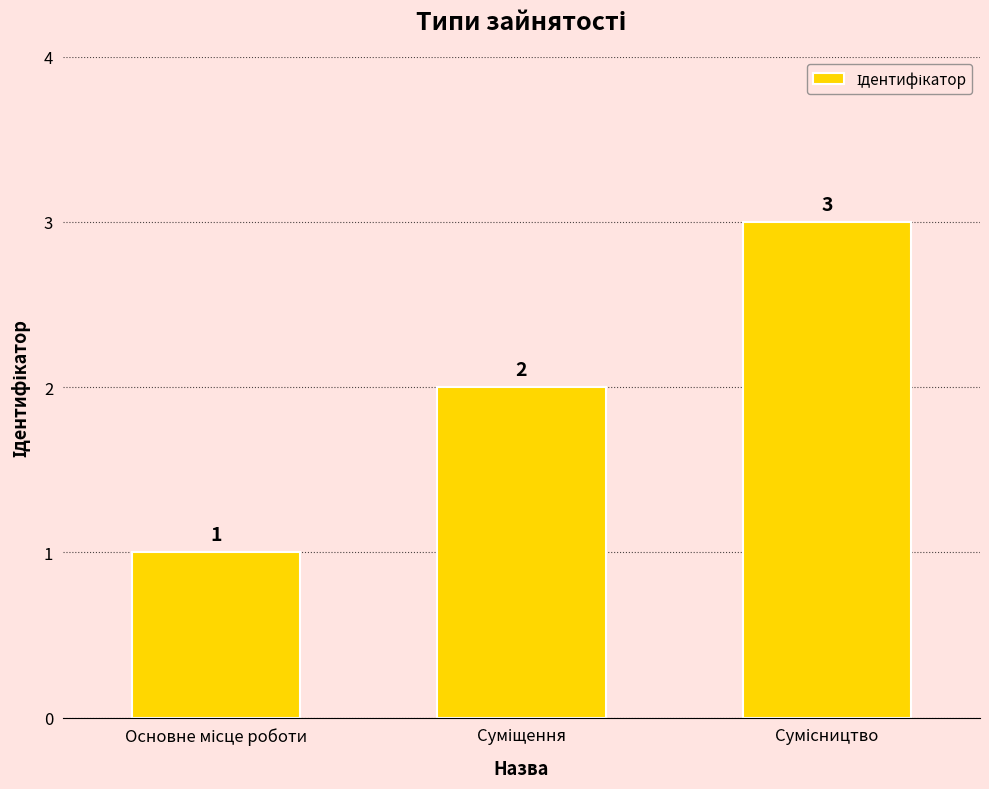

Reading left to right, transcribe all the data shown in this chart.

1	2	3